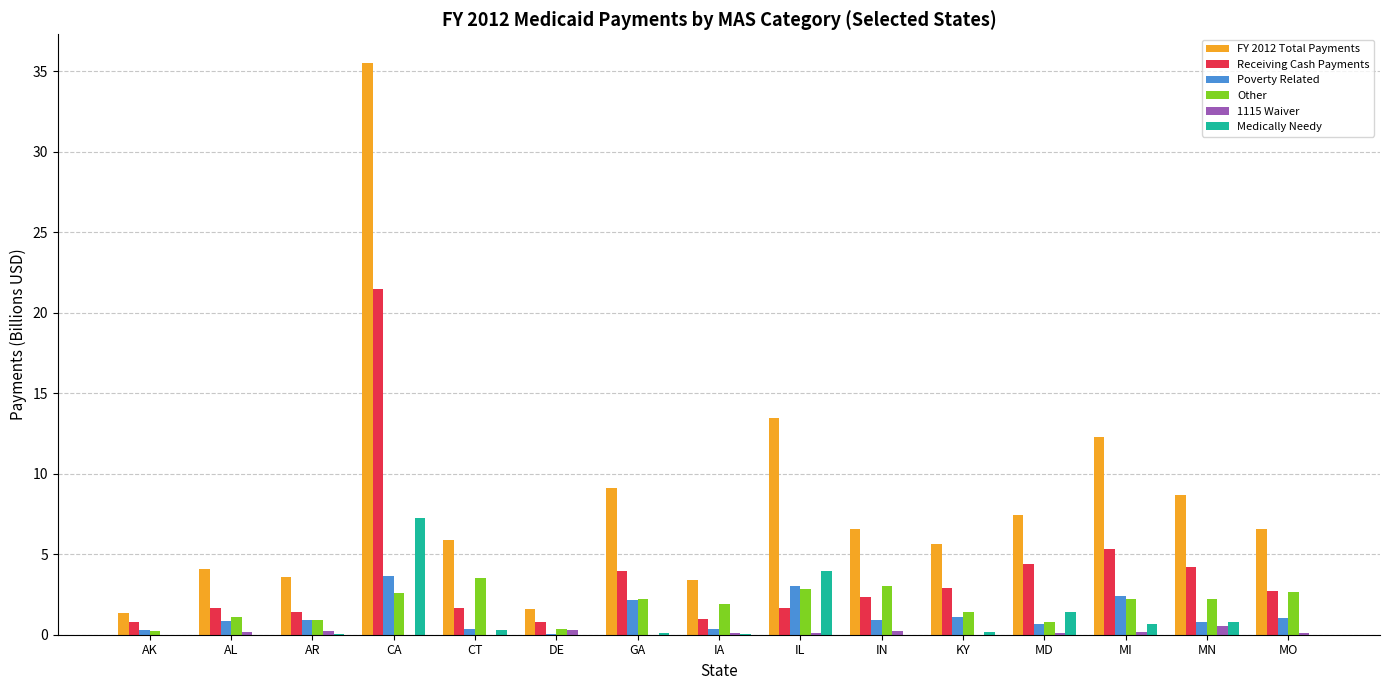

What is the highest value of the Other series?

3.5